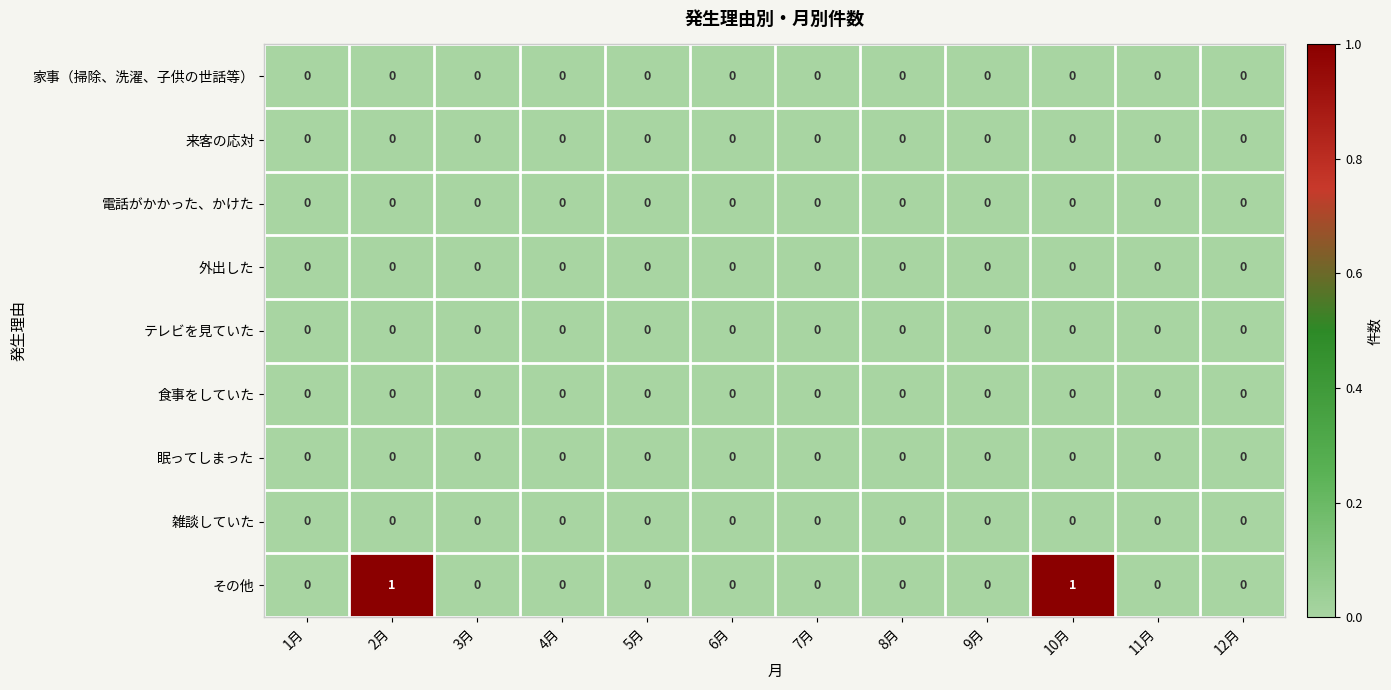

How many data points does each series have?

12